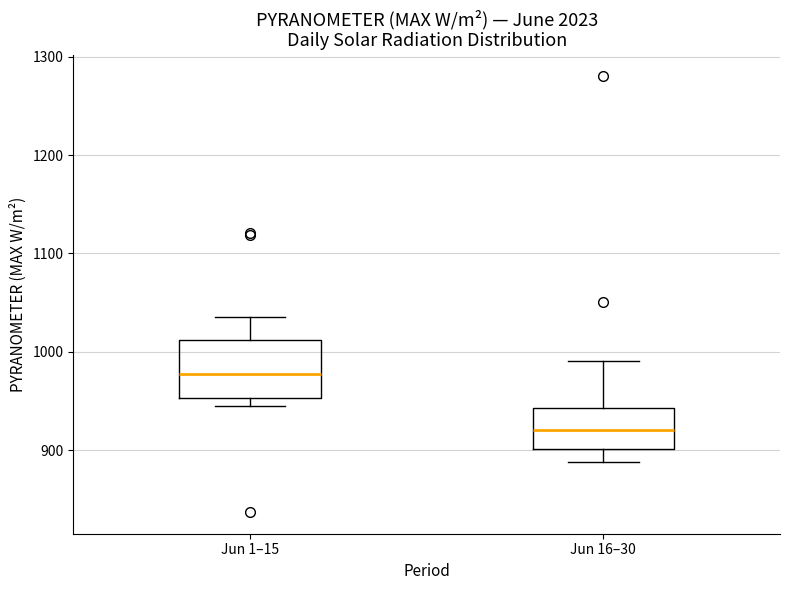

Which box's median line is the highest?

Jun 1–15